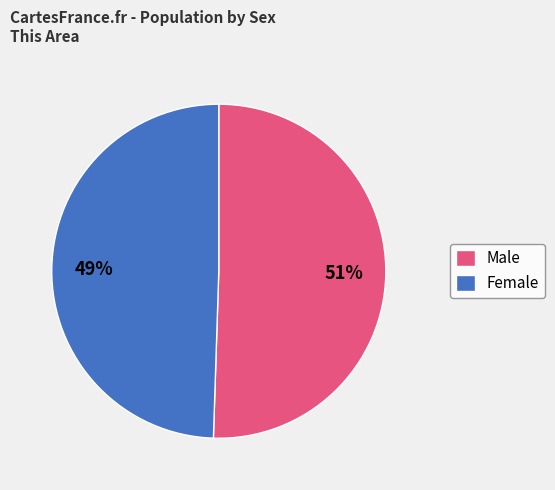

How many slices are in this pie chart?

2